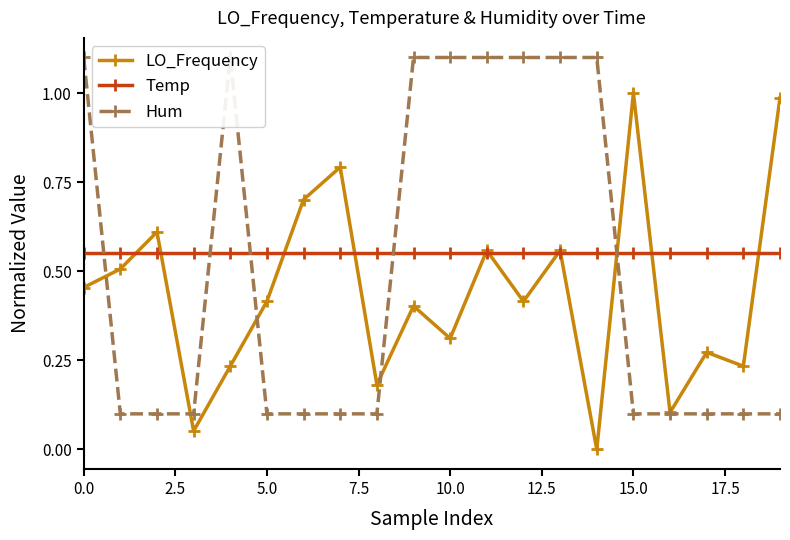

Is it true that Temp equals 0.6 at 19?

True